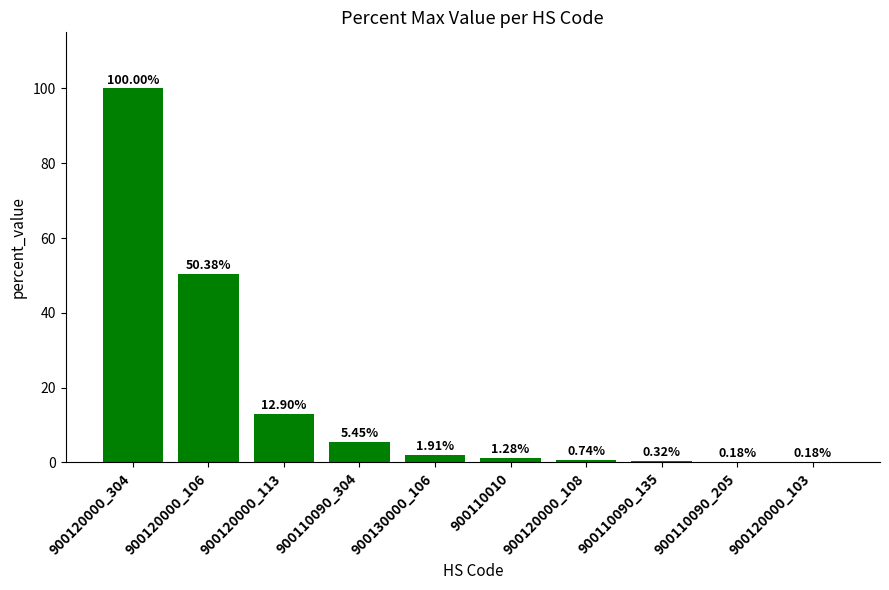

Which has a higher value, 900120000_304 or 900110010?

900120000_304